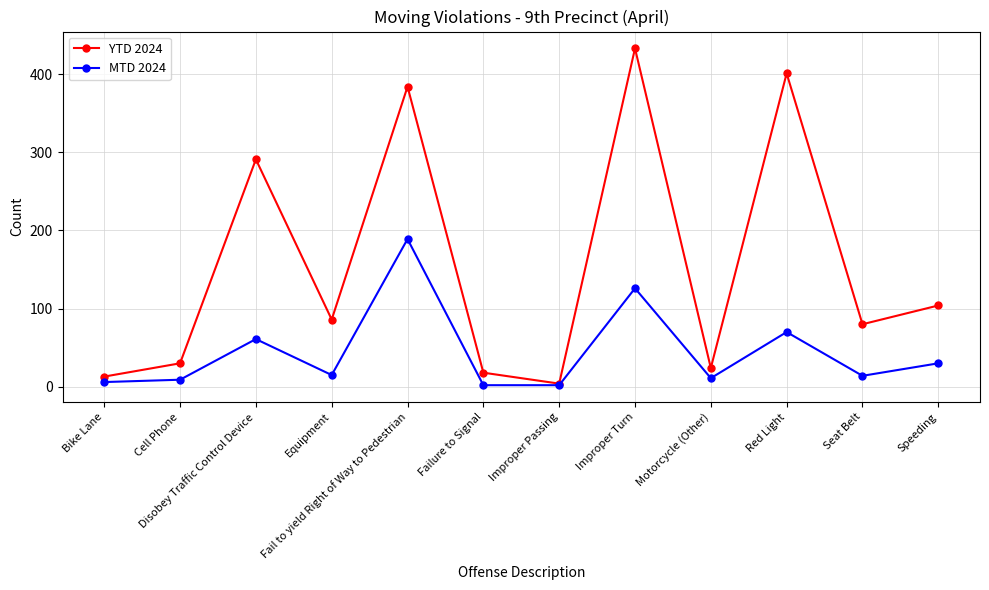

What is the difference between the highest and lowest values at Seat Belt?

66